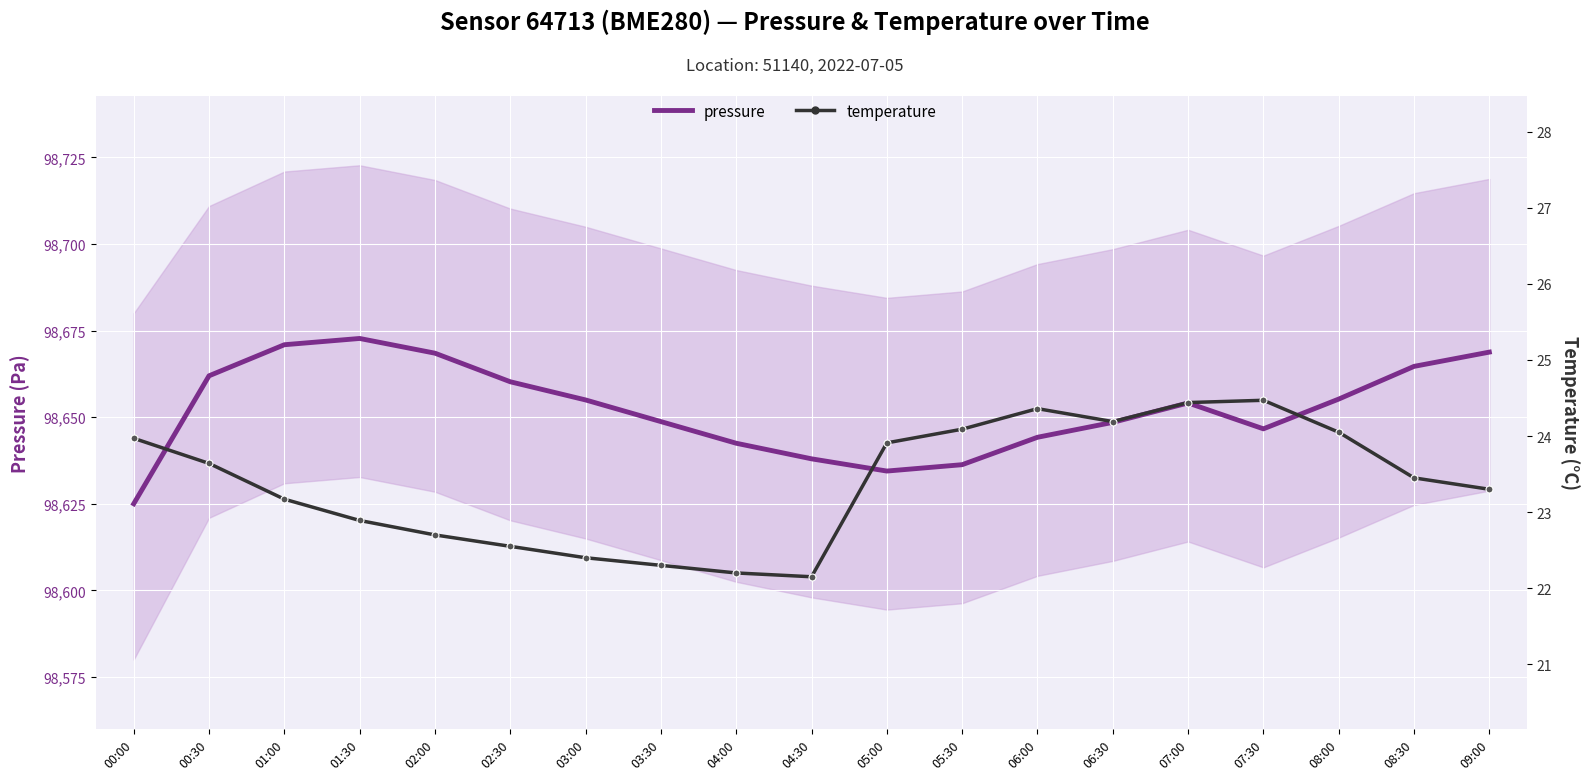

How many categories are shown in the chart?

19